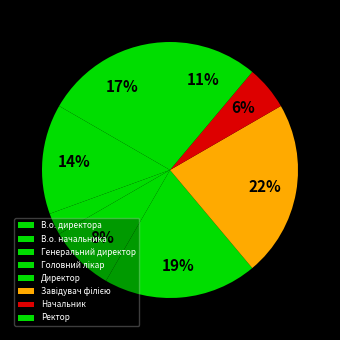

Which slice is the largest?

Завідувач філією